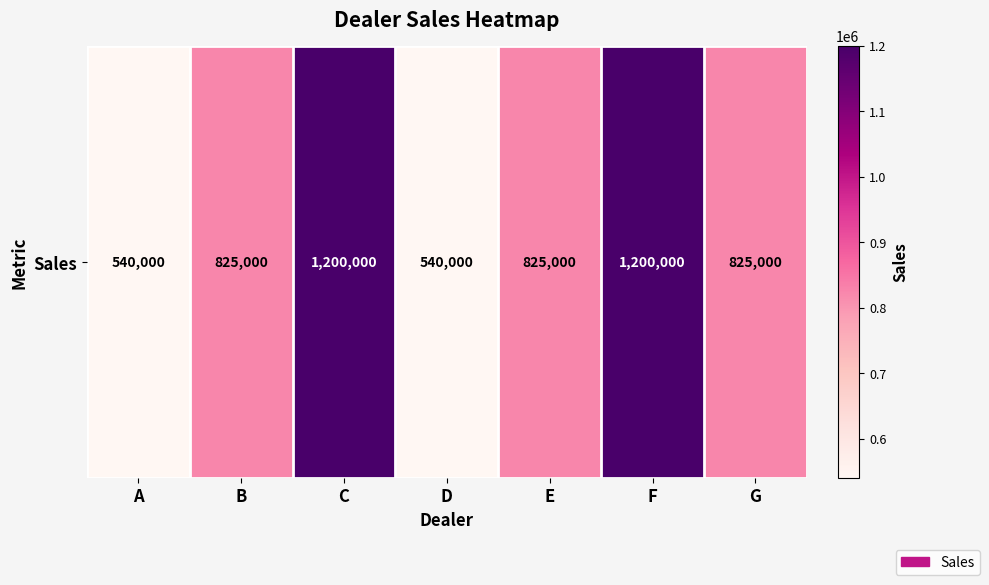

Reading right to left, transcribe all the data shown in this chart.

G=825000	F=1200000	E=825000	D=540000	C=1200000	B=825000	A=540000